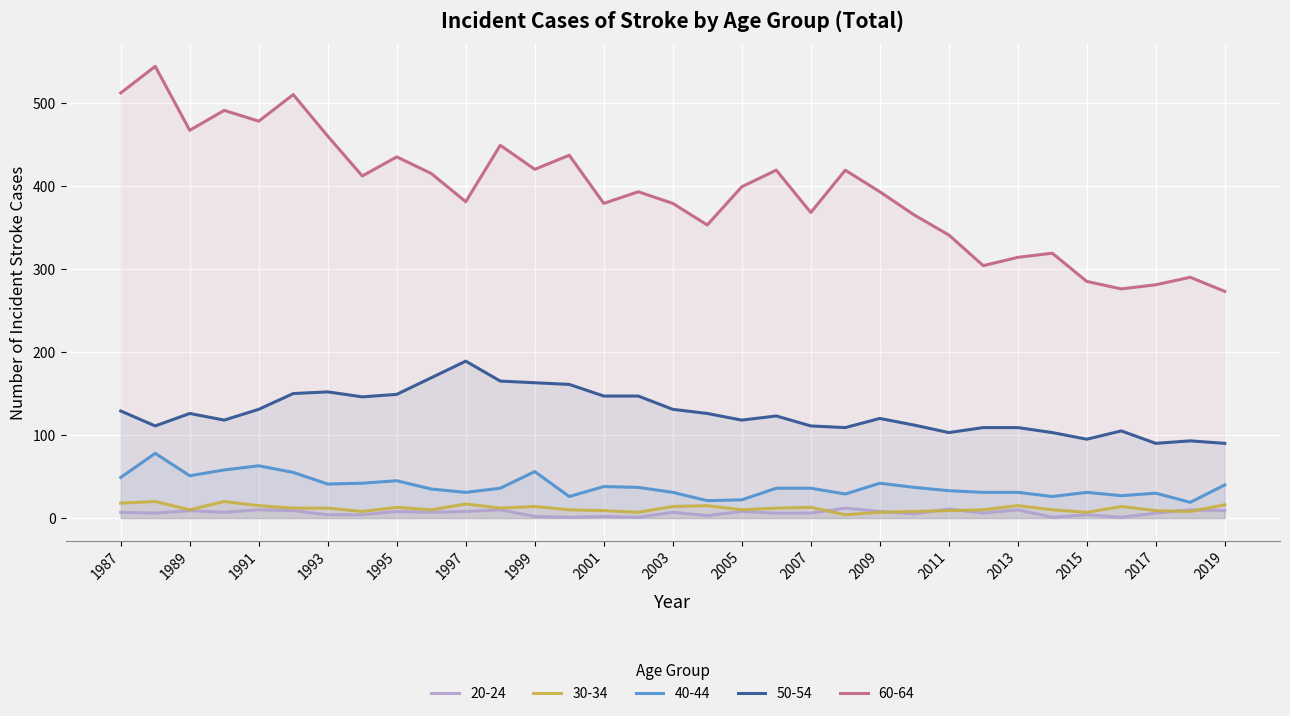

What are all the series names shown in the legend?

20-24, 30-34, 40-44, 50-54, 60-64